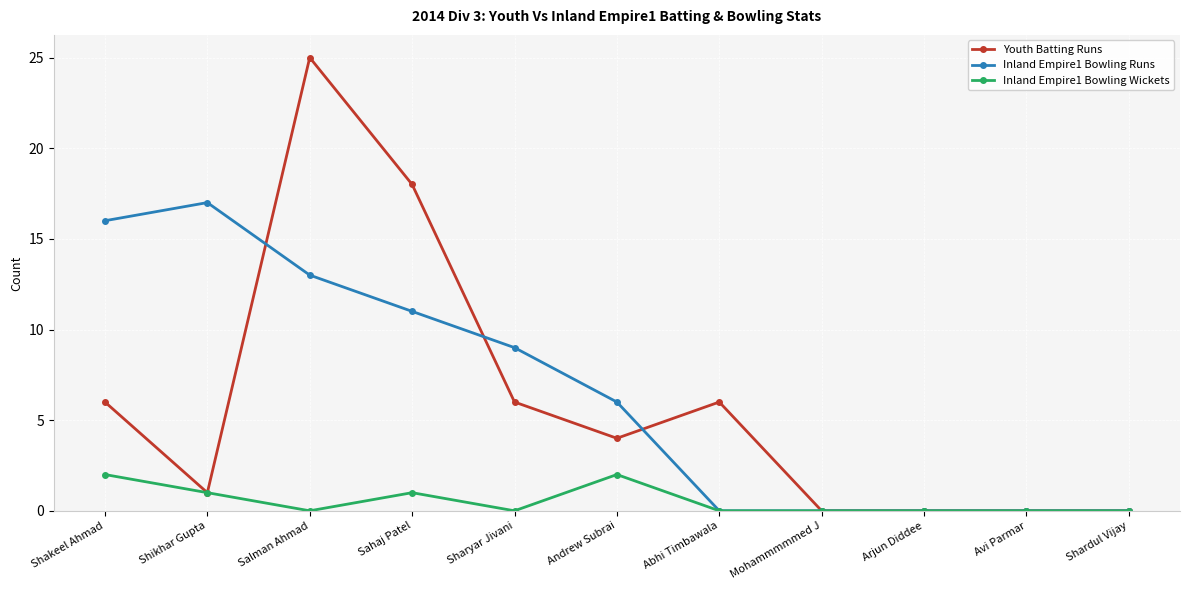

Reading left to right, list all the values displayed in this chart.

Youth Batting Runs: 6	1	25	18	6	4	6	0	0	0	0
Inland Empire1 Bowling Runs: 16	17	13	11	9	6	0	0	0	0	0
Inland Empire1 Bowling Wickets: 2	1	0	1	0	2	0	0	0	0	0